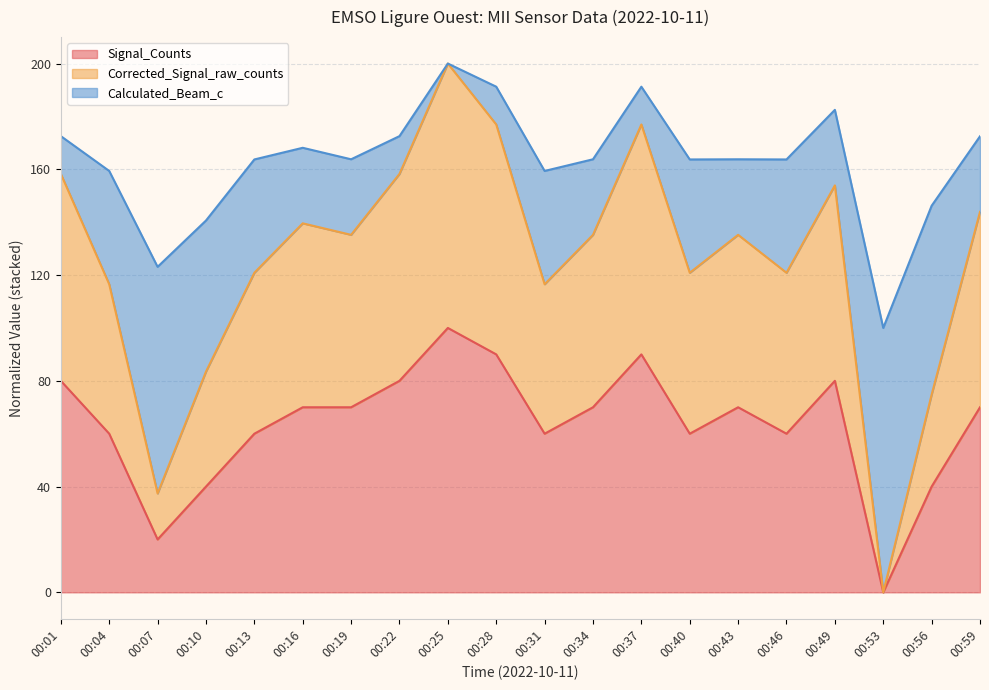

At which category does the chart reach its peak across all series?

00:25